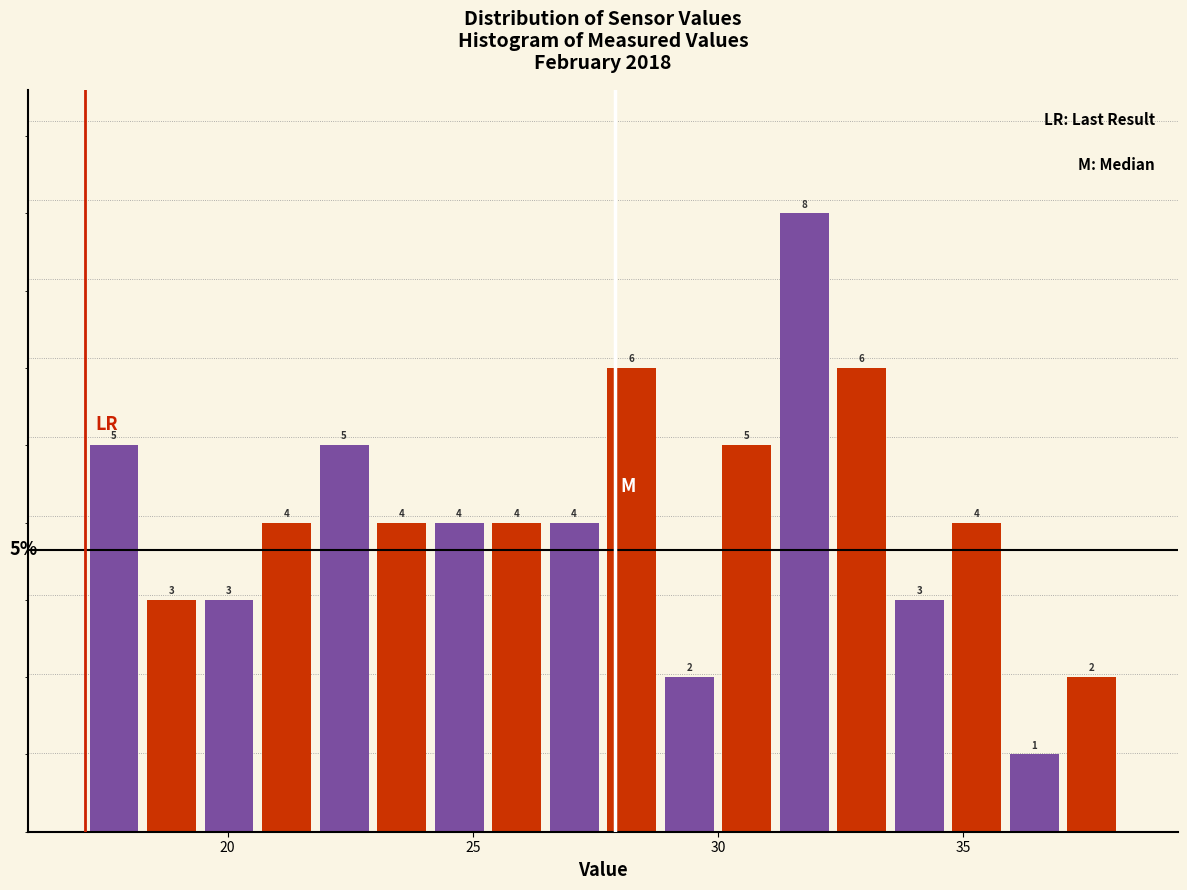

Around what value on the x-axis is the tallest bar? Give the approximate position of its centre, as read against the axis.

32.0